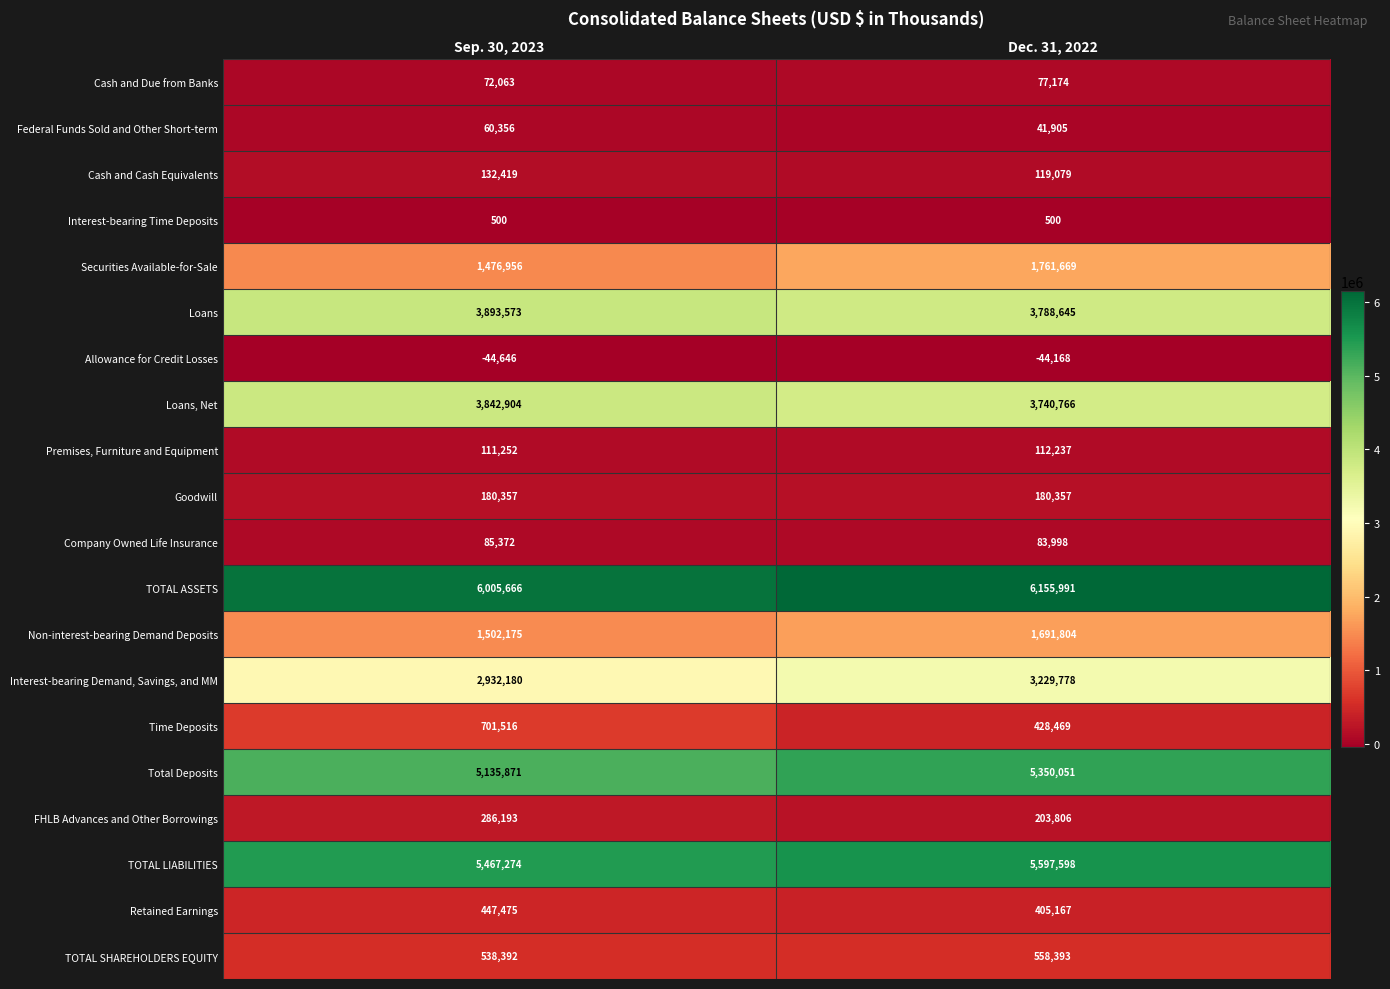

The value of Retained Earnings at Sep. 30, 2023 is 154324. True or false?

False